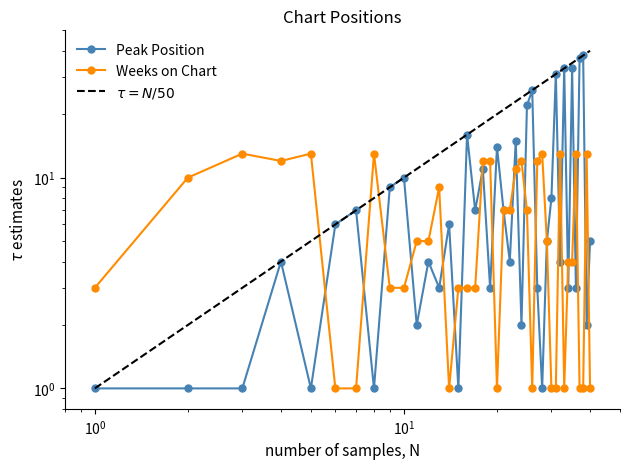

What is the difference between the maximum and minimum values in the Weeks on Chart series?

12